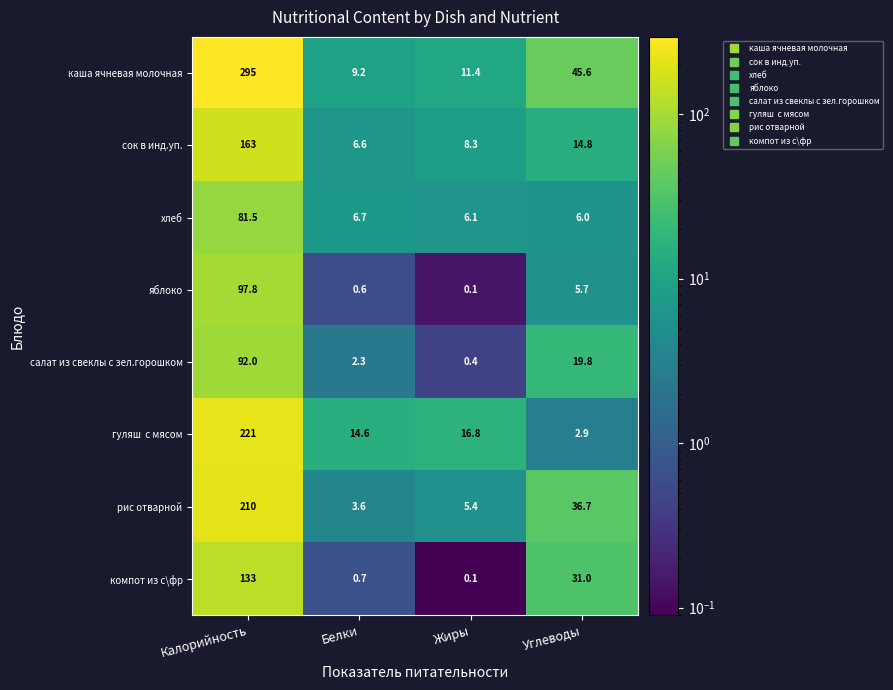

What is the difference between the maximum and minimum values in the компот из с\фр series?

132.9